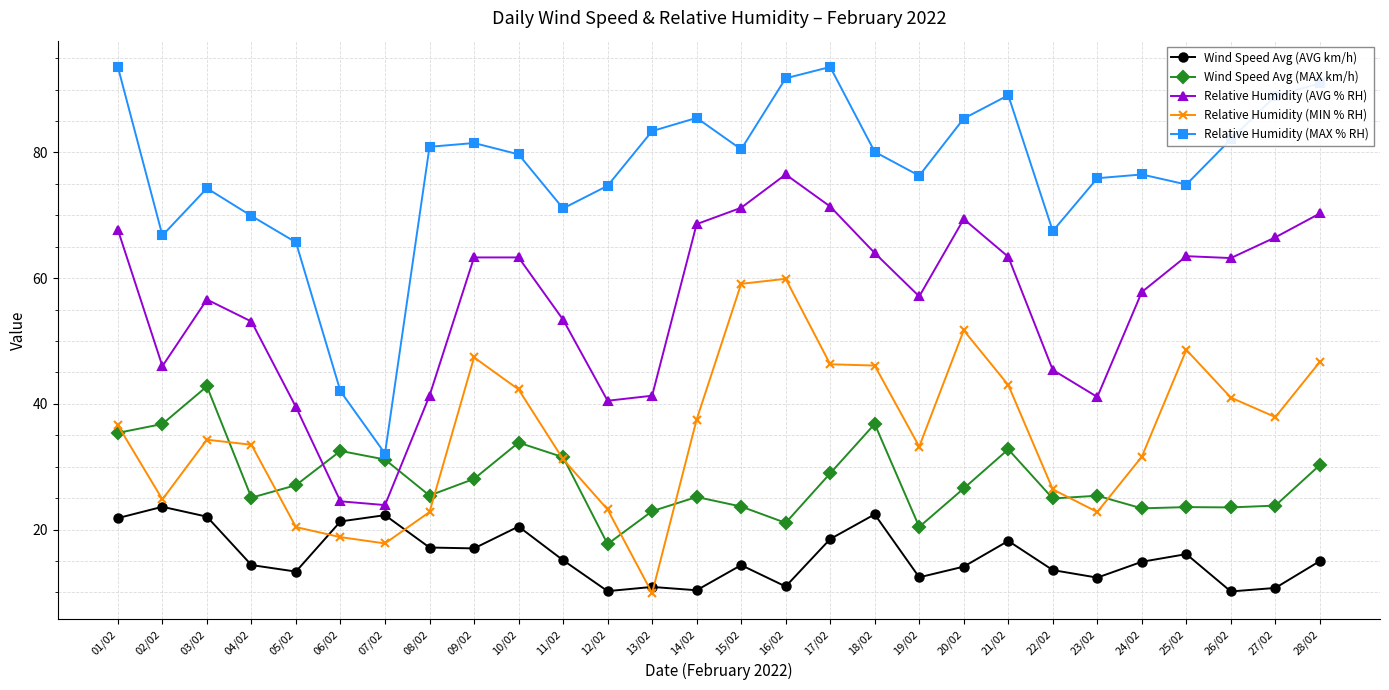

What is the highest value of the Relative Humidity (MIN % RH) series?

59.9